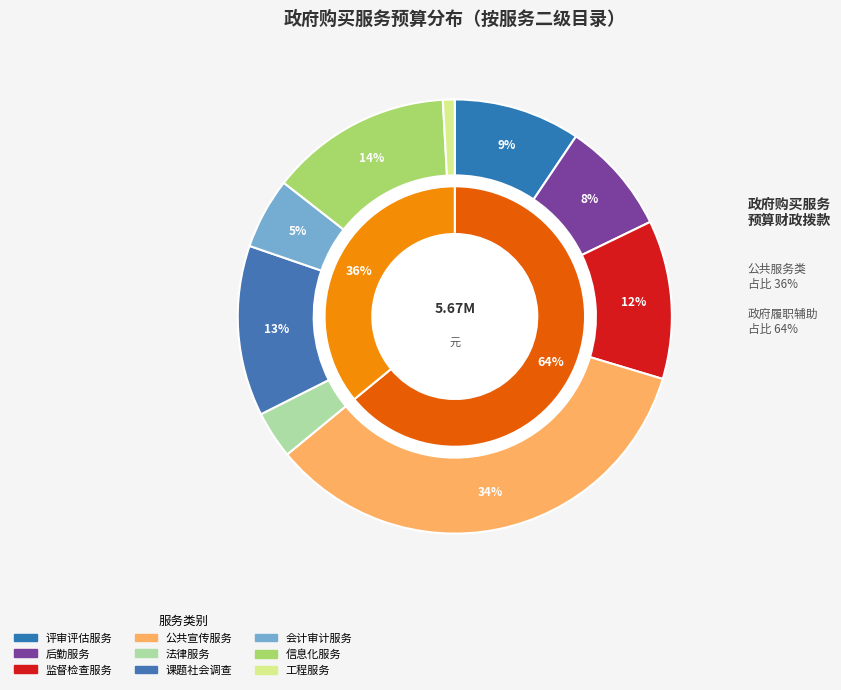

How many slices are in this pie chart?

9